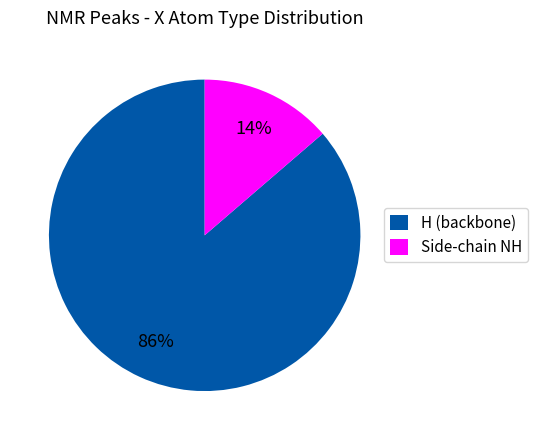

To the nearest percent, what is the average slice percentage?

50%